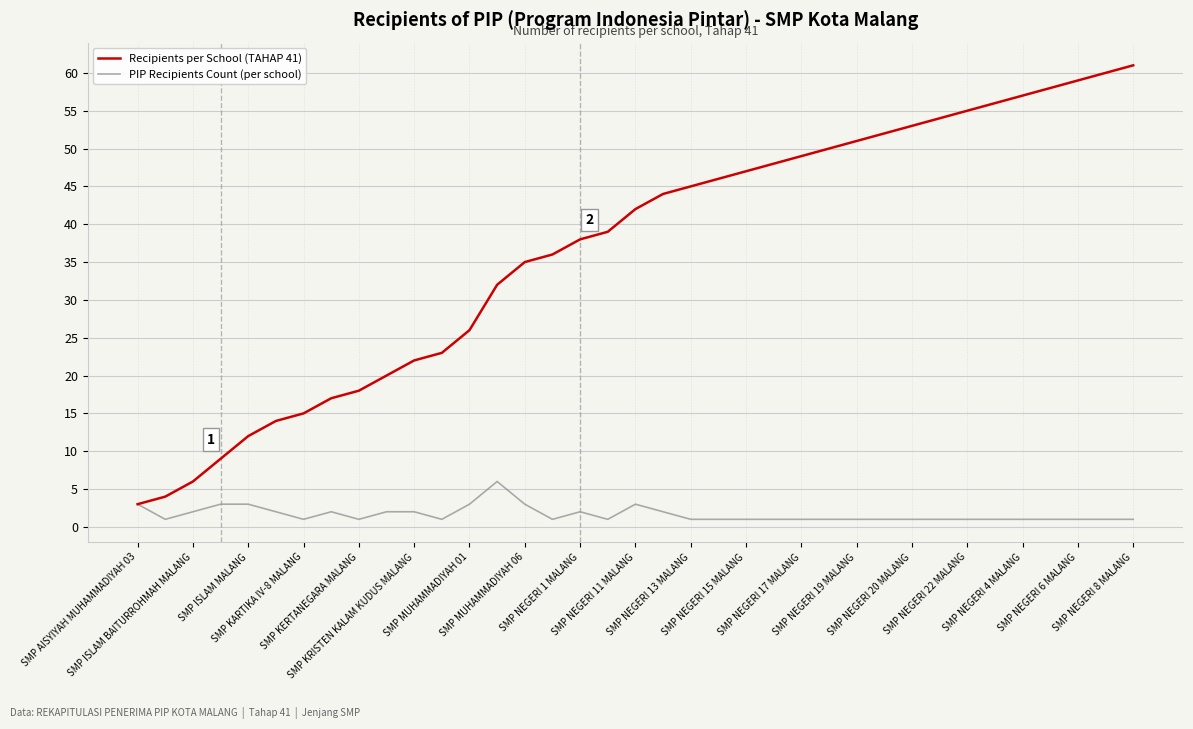

Does the chart display data point markers on the line(s)?

No